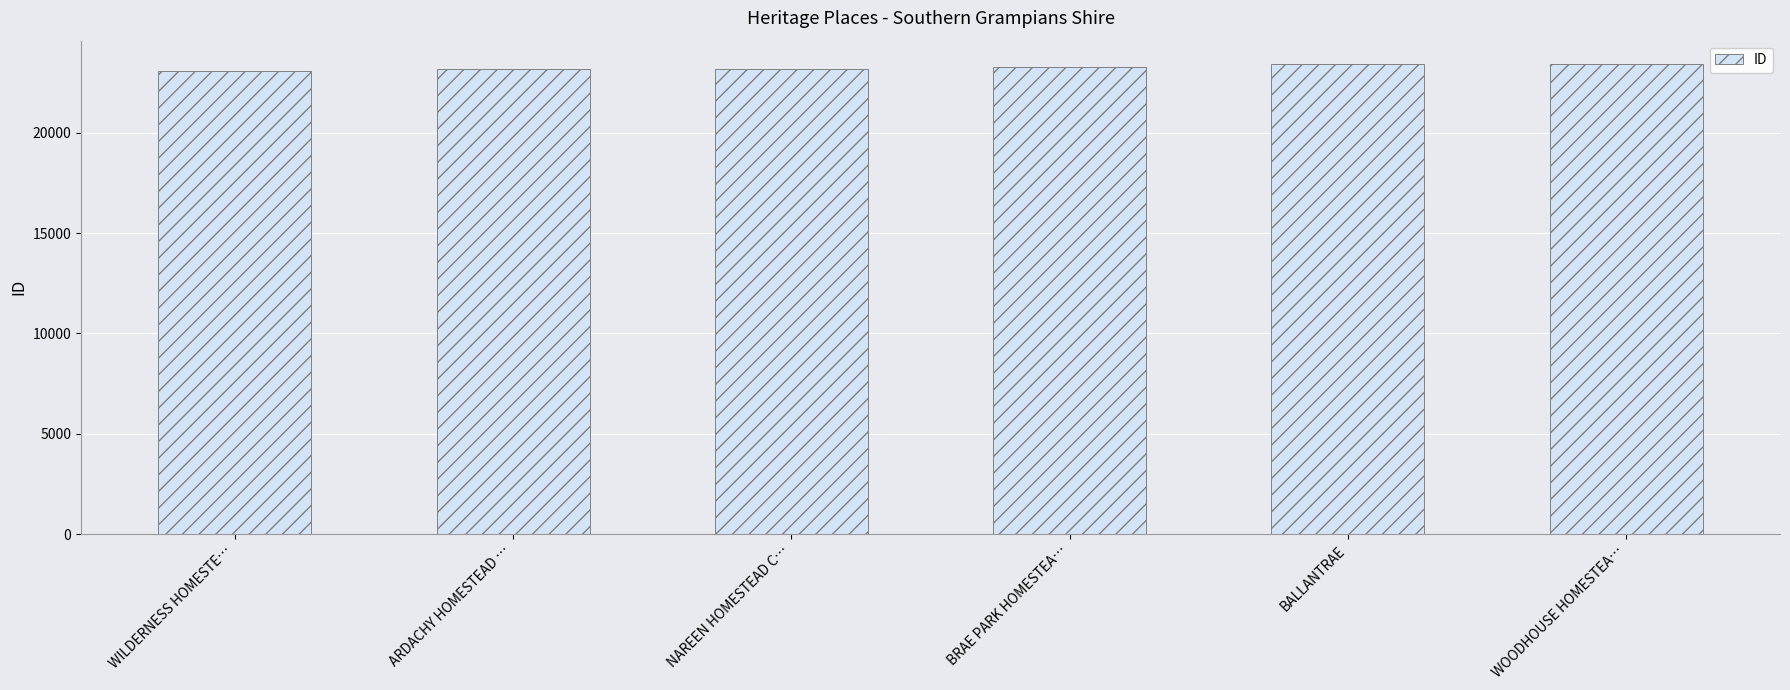

Are the bars horizontal?

No